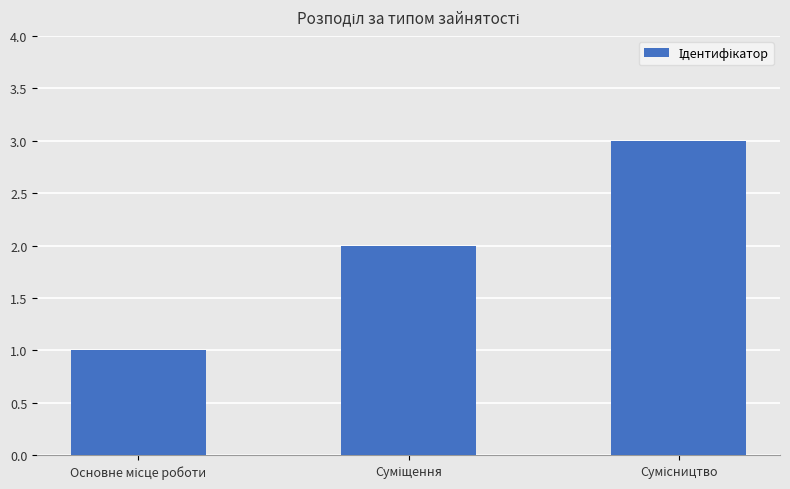

What is the maximum value shown in the chart?

3